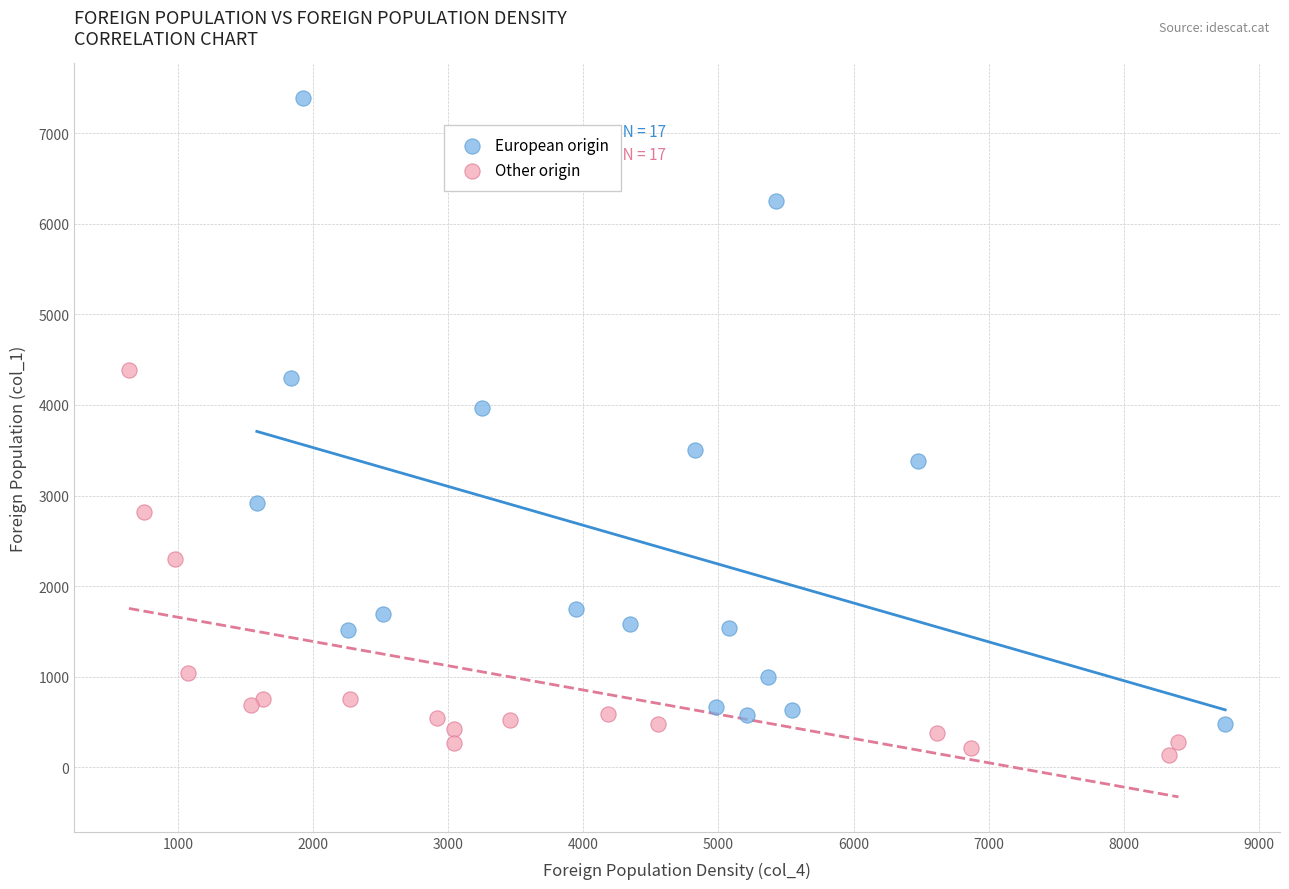

What are all the series names shown in the legend?

European origin, Other origin